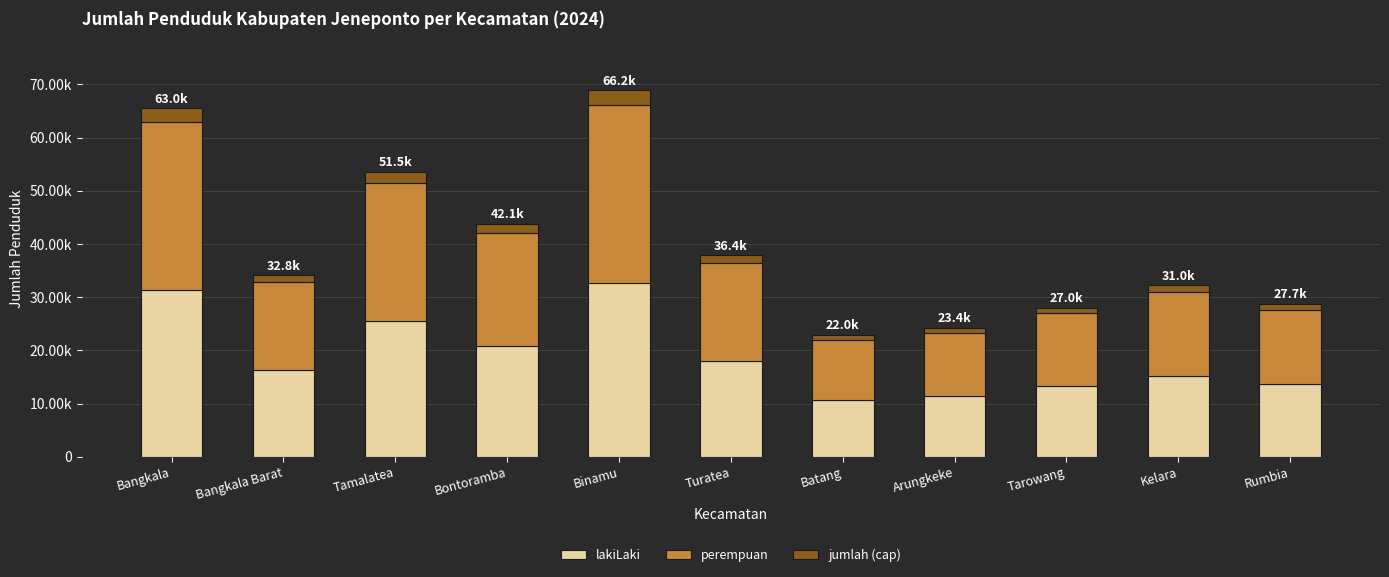

The lakiLaki series shows 22750.0 at Tarowang. True or false?

False